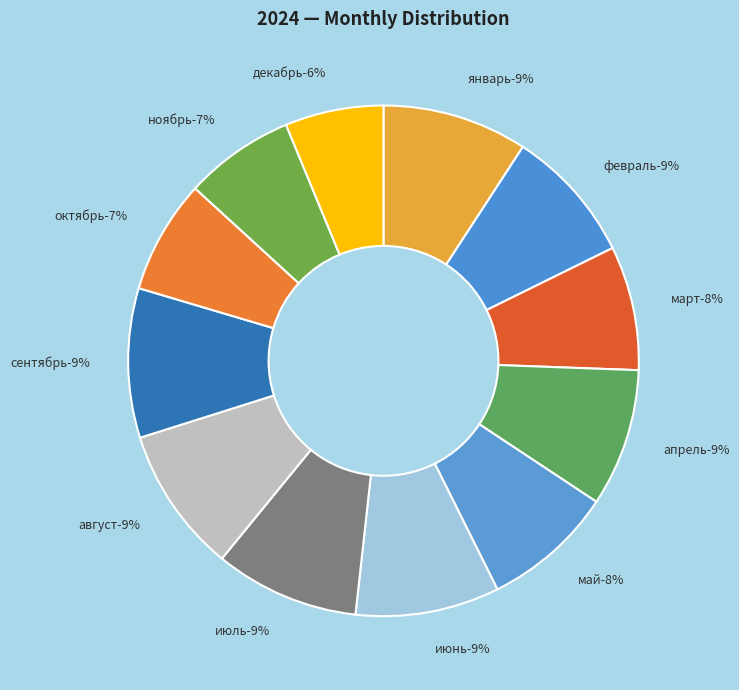

Do сентябрь and февраль together represent more than half of the pie?

No